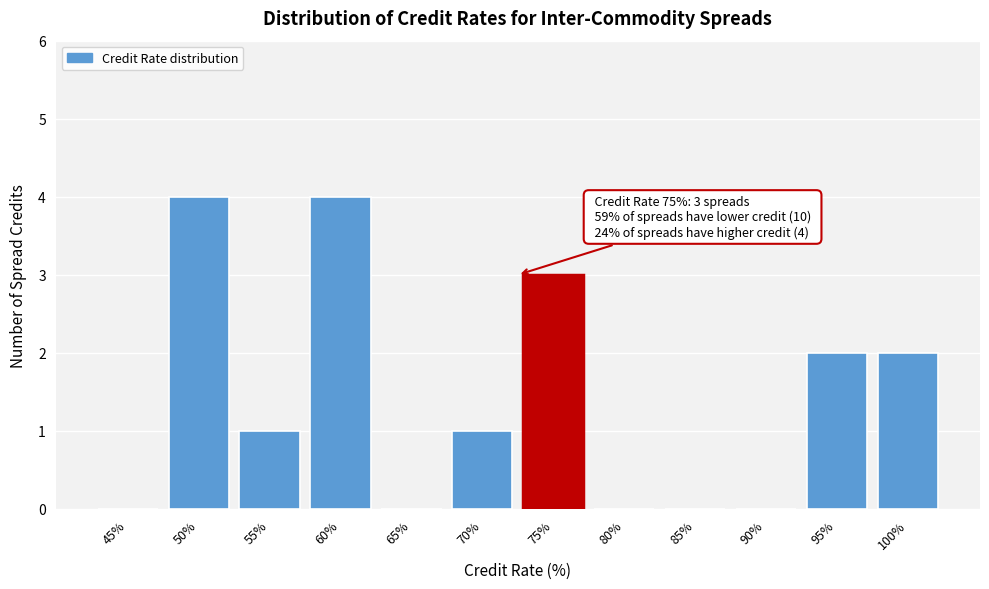

Reading left to right, extract all data points from this chart.

45%=0	50%=4	55%=1	60%=4	65%=0	70%=1	75%=3	80%=0	85%=0	90%=0	95%=2	100%=2